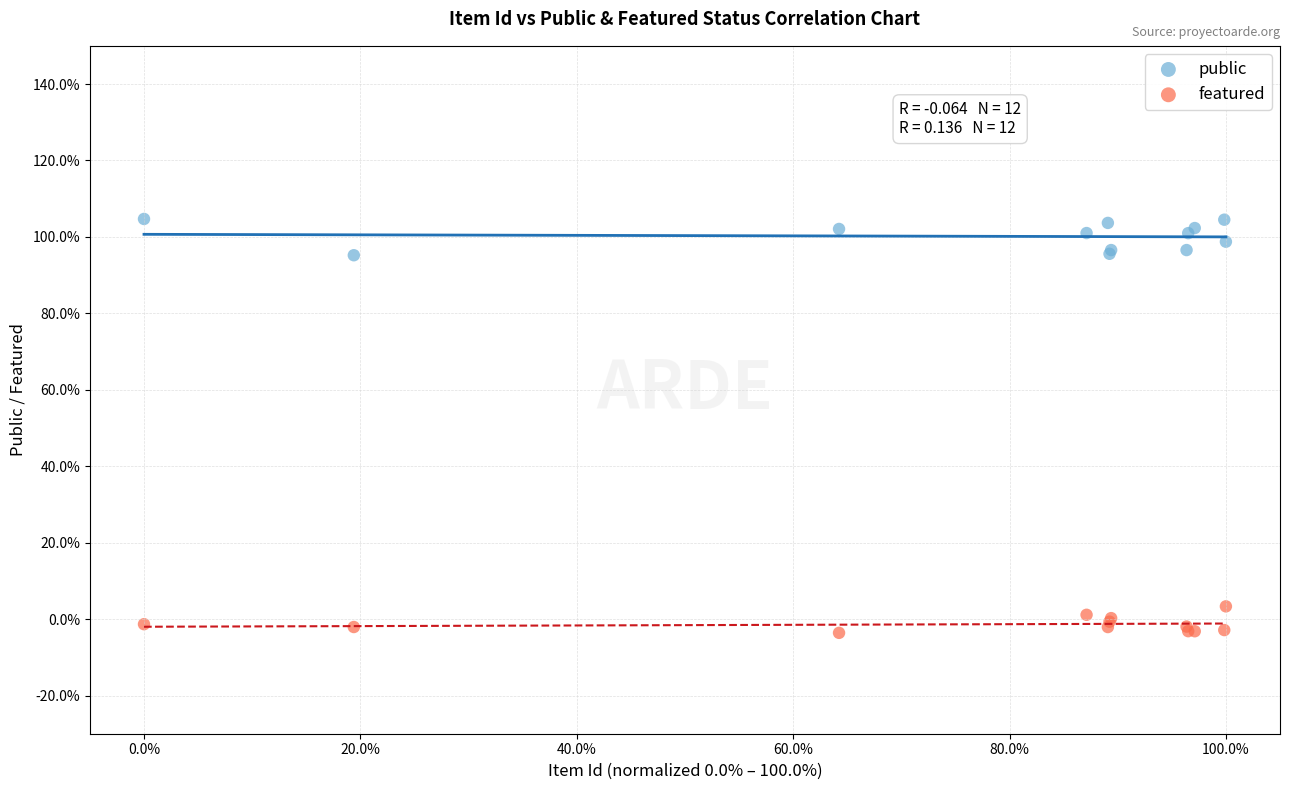

Which series reaches the maximum Y coordinate?

public